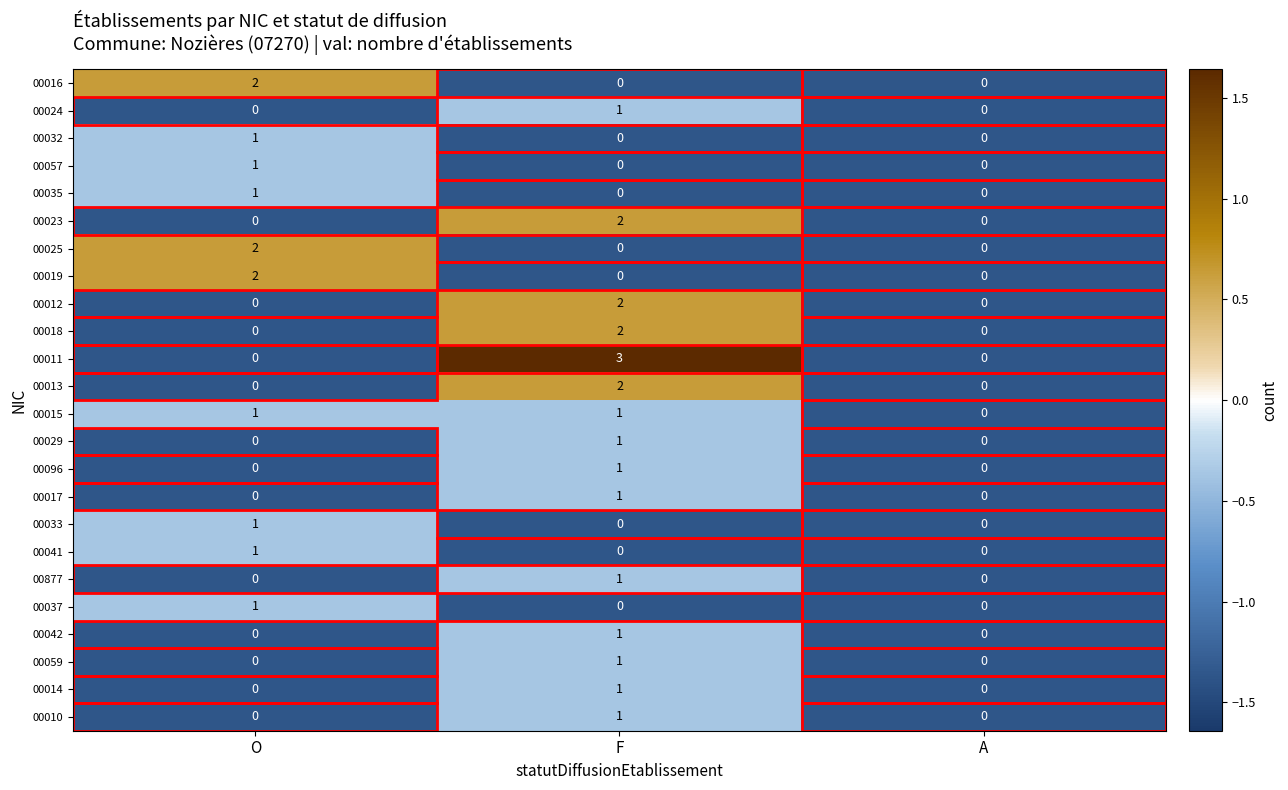

True or false: 00057 has a value of 0 at F.

True